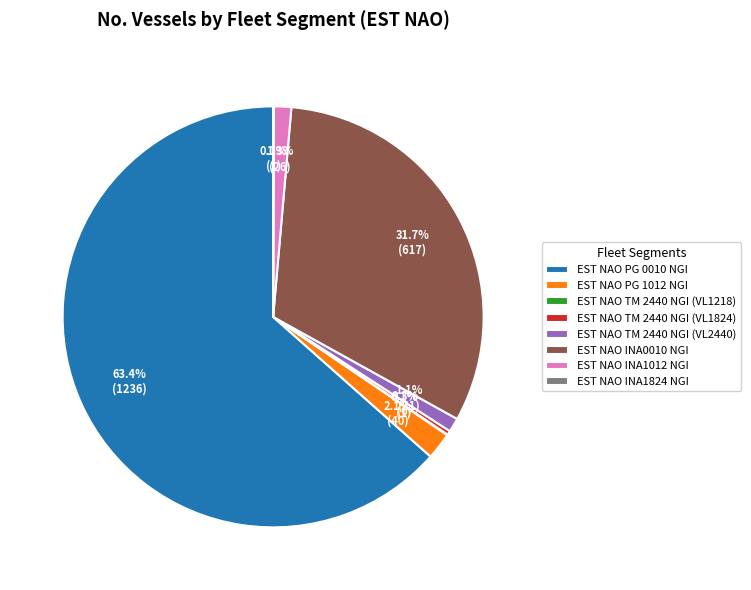

Which category has the biggest portion of the pie?

EST NAO PG 0010 NGI